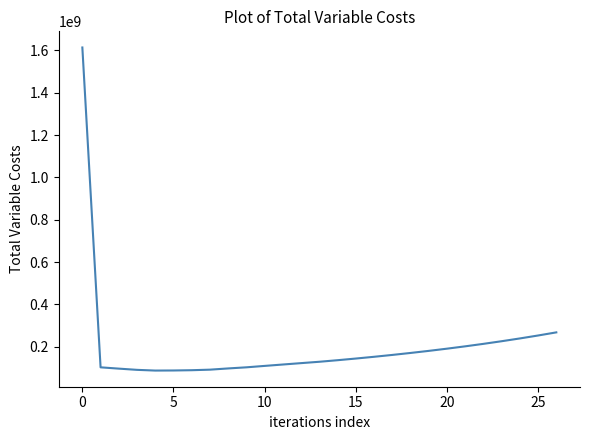

What is the difference between the maximum and minimum values?

1525499171.4